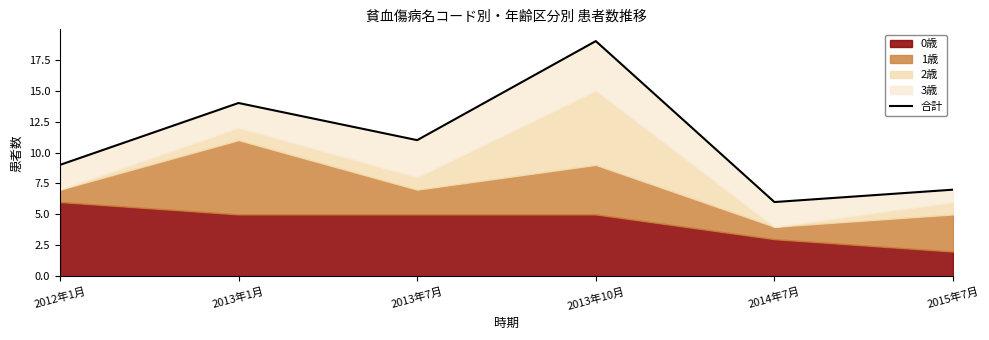

What is the sum of the values at 2013年7月 and 2014年7月?

17